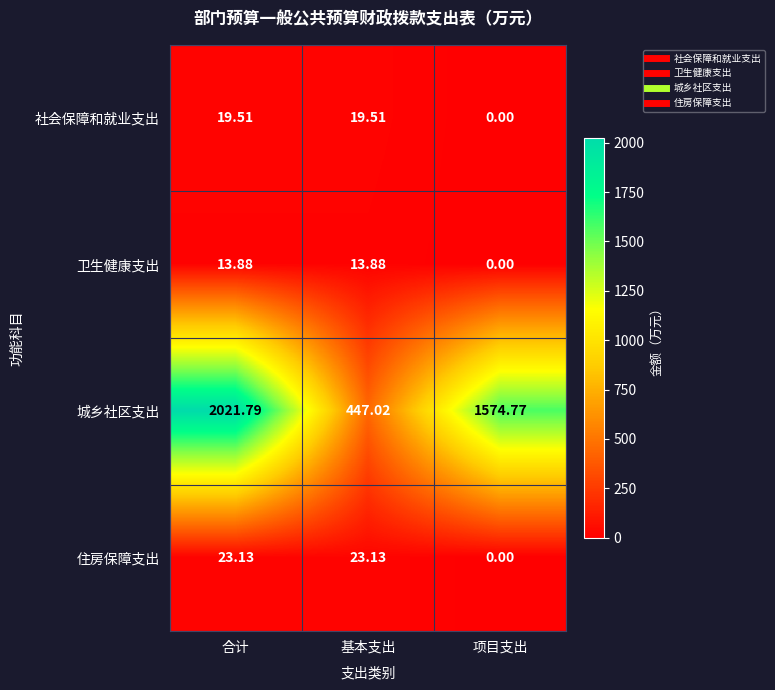

Which series changed the most between 基本支出 and 项目支出?

城乡社区支出